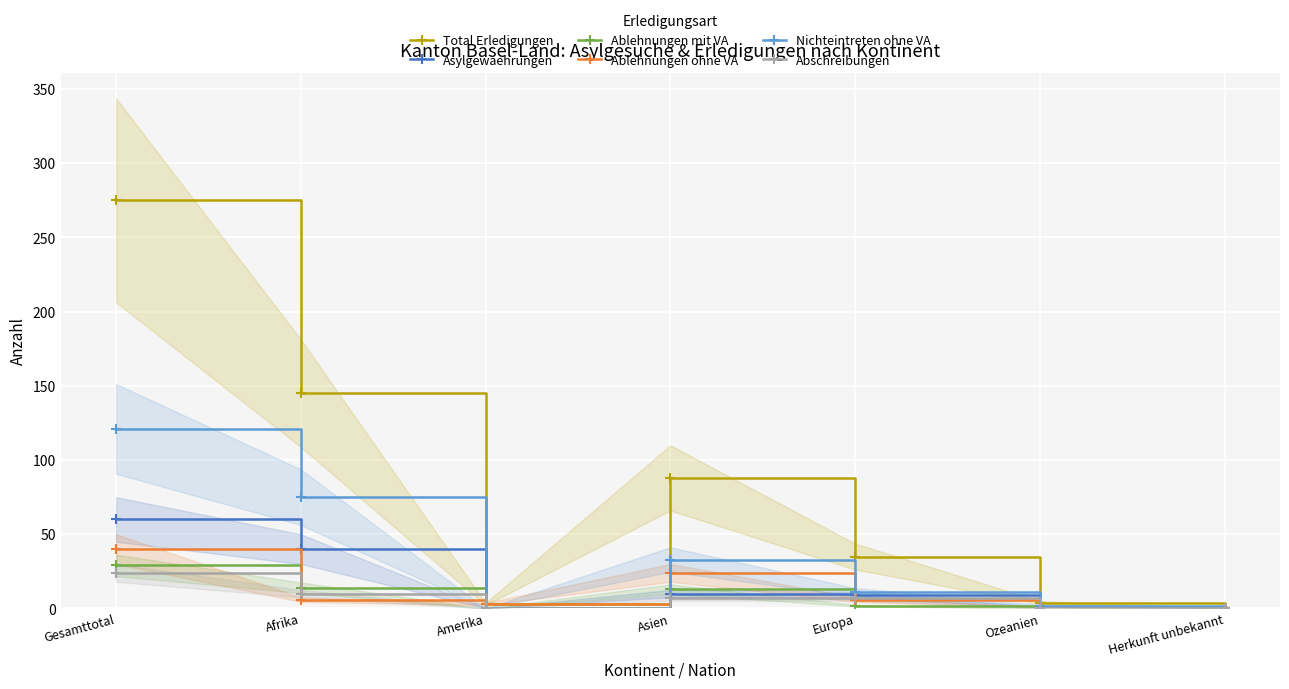

Which series ends up on top after the final intersection of Ablehnungen ohne VA and Nichteintreten ohne VA?

Nichteintreten ohne VA